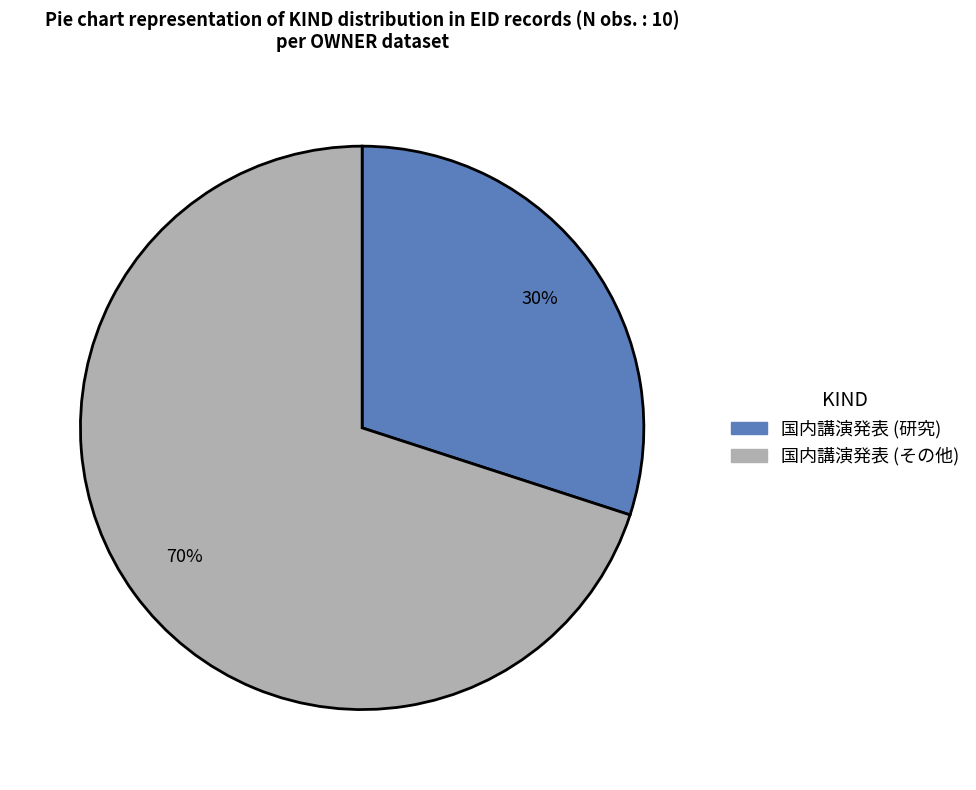

To the nearest percent, what is the average slice percentage?

50%